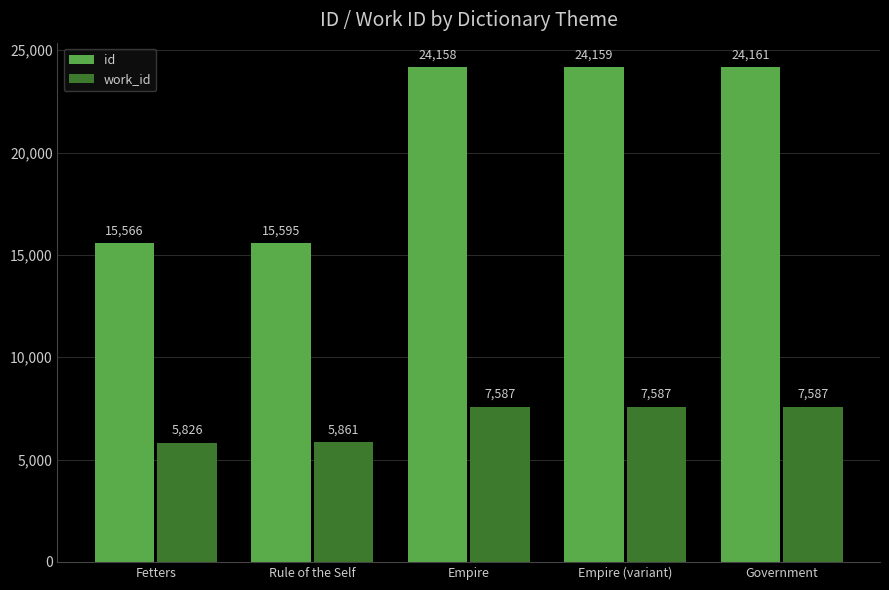

Reading left to right, what are all the values shown in this chart?

id: 15566	15595	24158	24159	24161
work_id: 5826	5861	7587	7587	7587